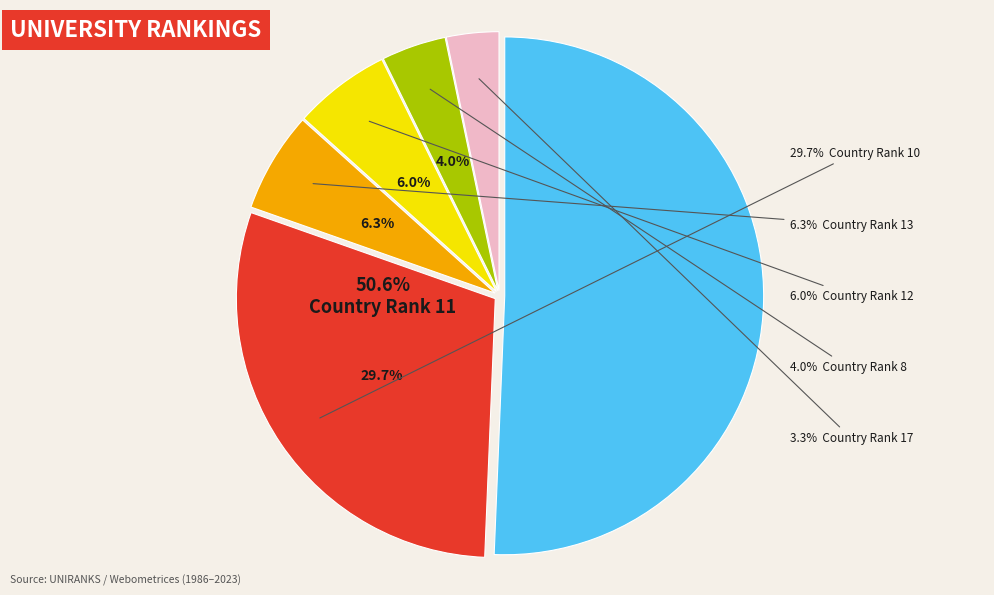

Is there any slice that represents more than half of the pie?

No